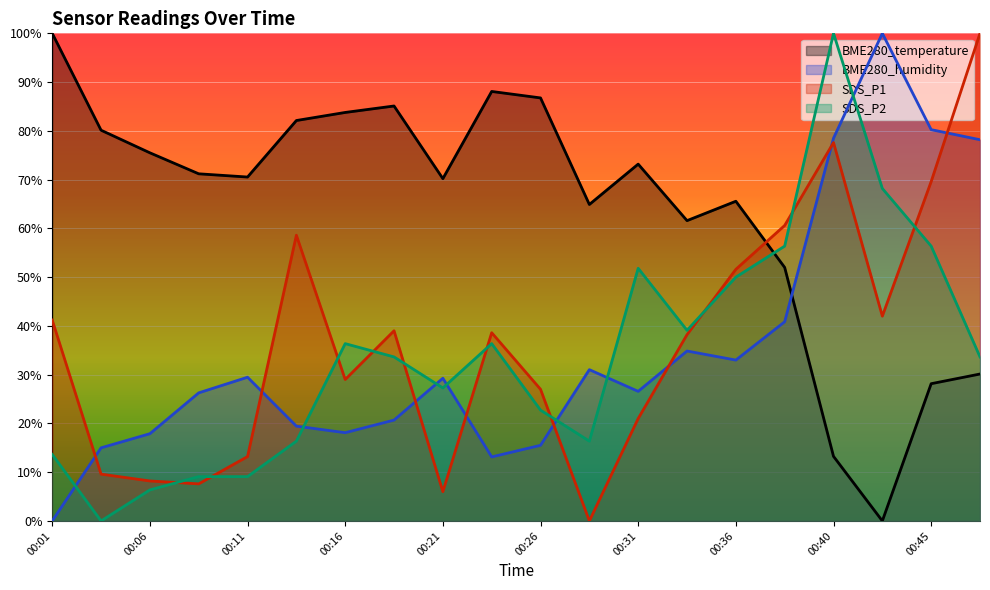

Which series has the largest range (max minus min)?

BME280_temperature